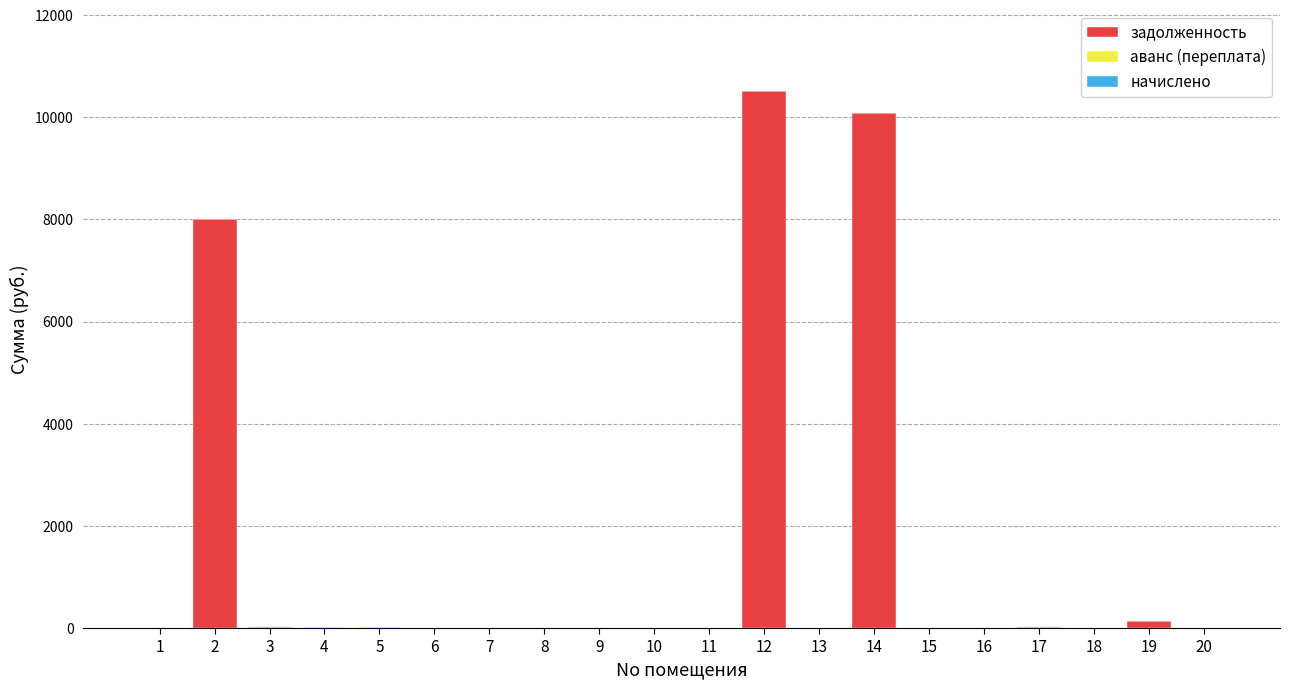

What is the maximum value for задолженность?

10513.2